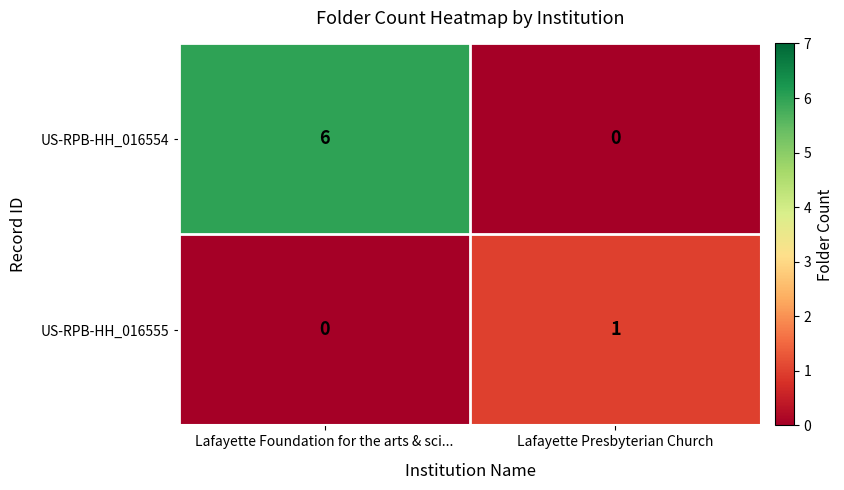

Count the number of data series in this chart.

2